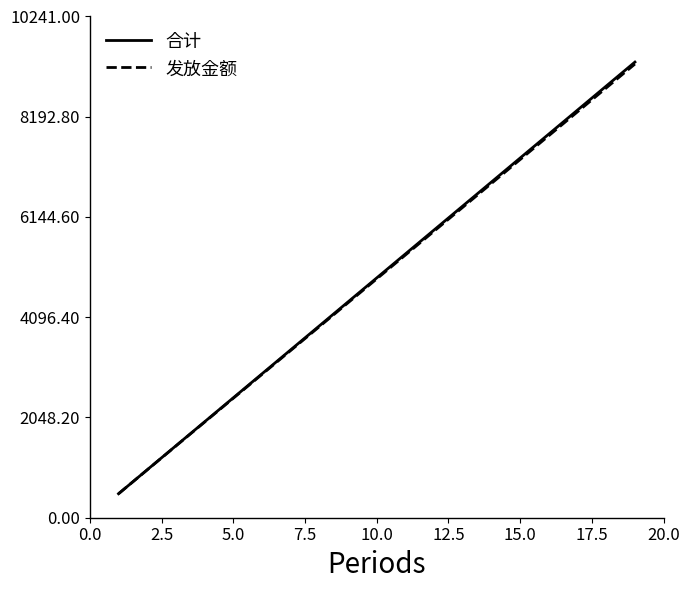

What is the maximum value for 发放金额?

9270.0